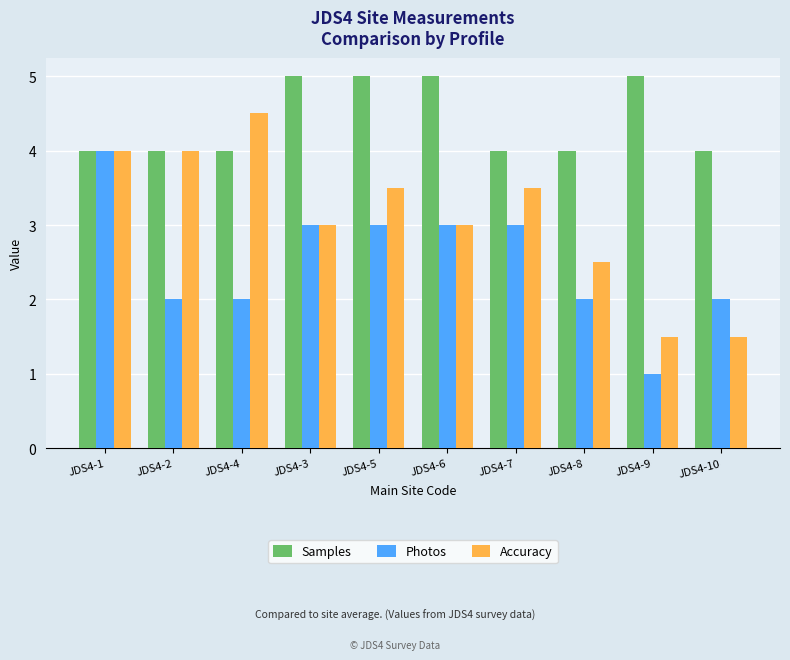

What is the label of the 2nd bar from the right?

JDS4-9